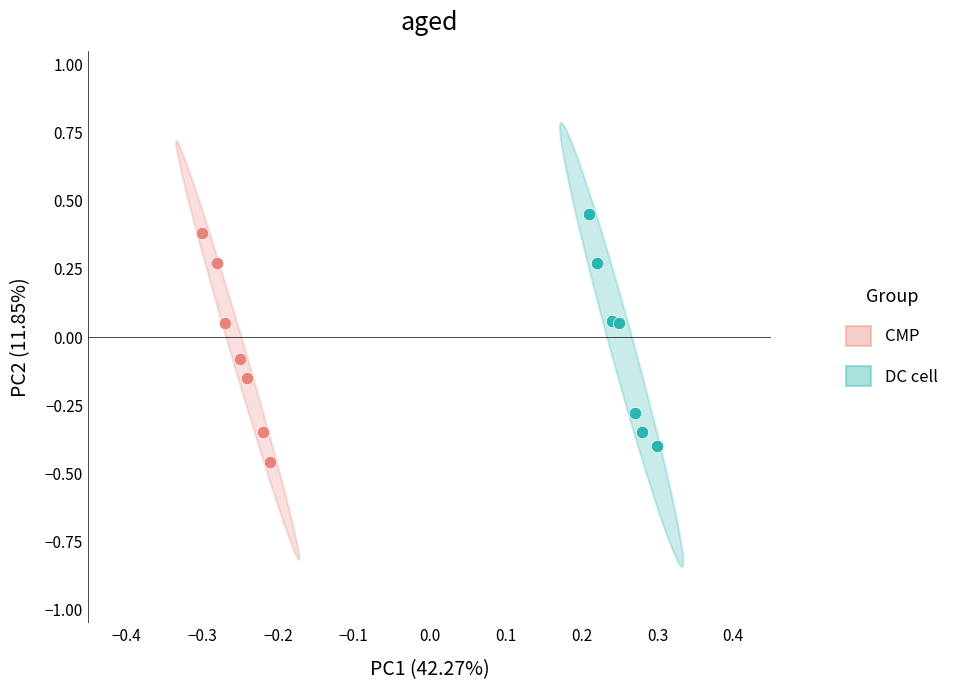

What are all the series names shown in the legend?

CMP, DC cell